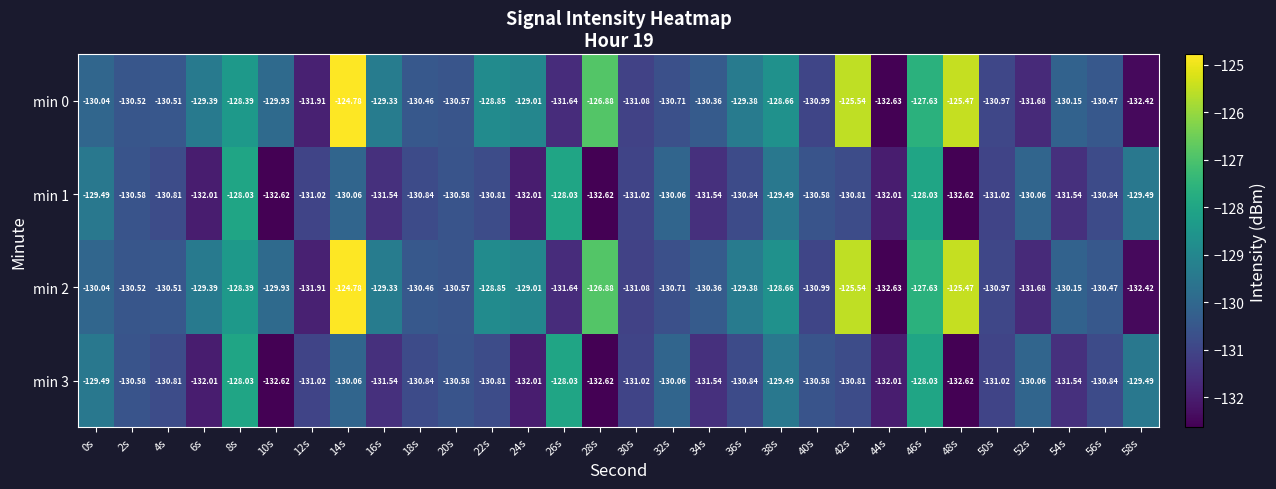

Is the value of min 0 at 46s greater than the value of min 2 at 30s?

Yes